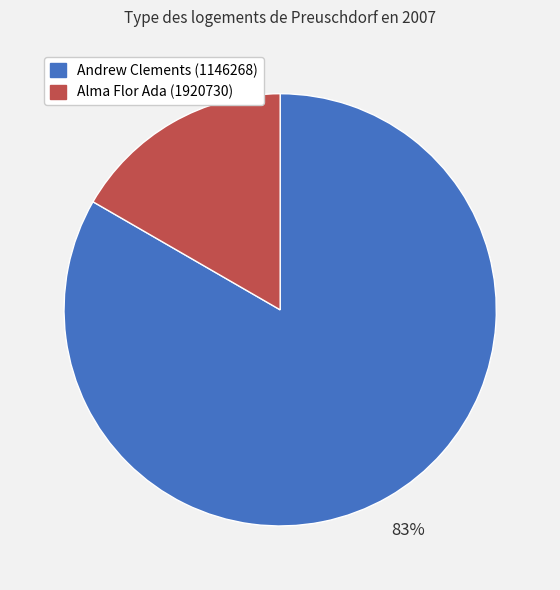

Which has a higher value, Andrew Clements (1146268) or Alma Flor Ada (1920730)?

Andrew Clements (1146268)